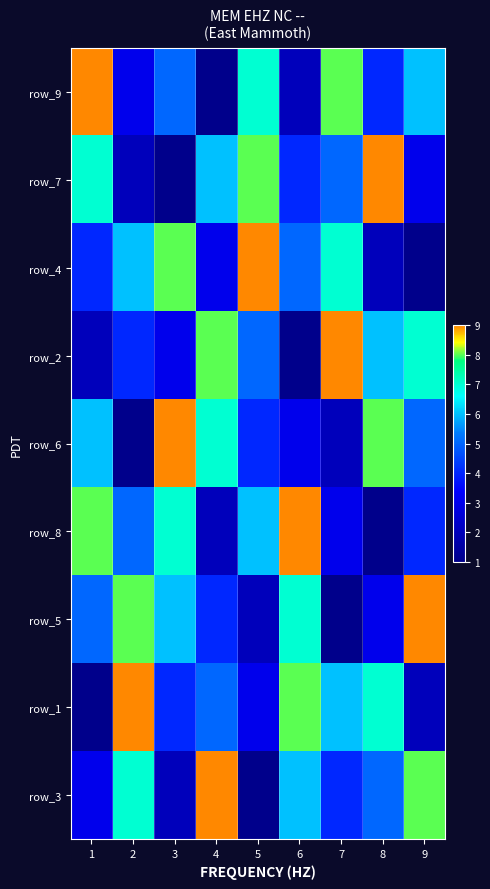

What is the difference between the maximum and minimum values in the row_3 series?

8